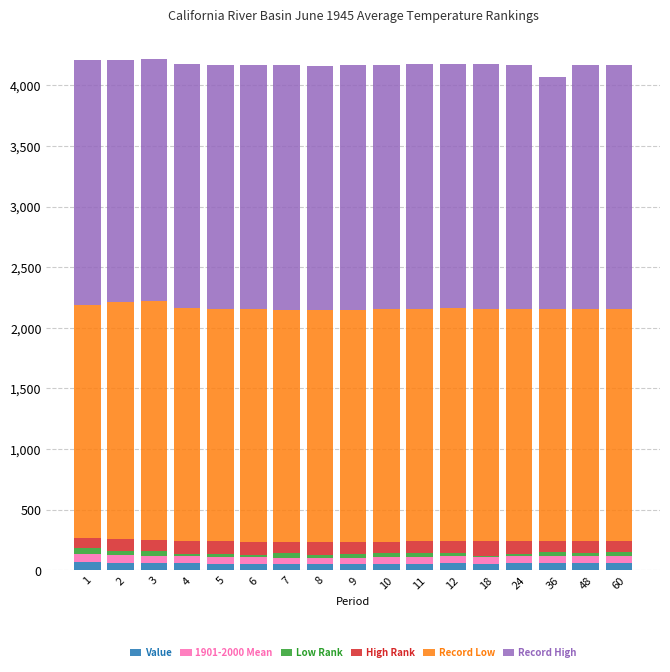

Rank the categories by Record Low value from highest to lowest.

3, 2, 1, 4, 5, 6, 7, 8, 9, 10, 11, 12, 18, 24, 36, 48, 60